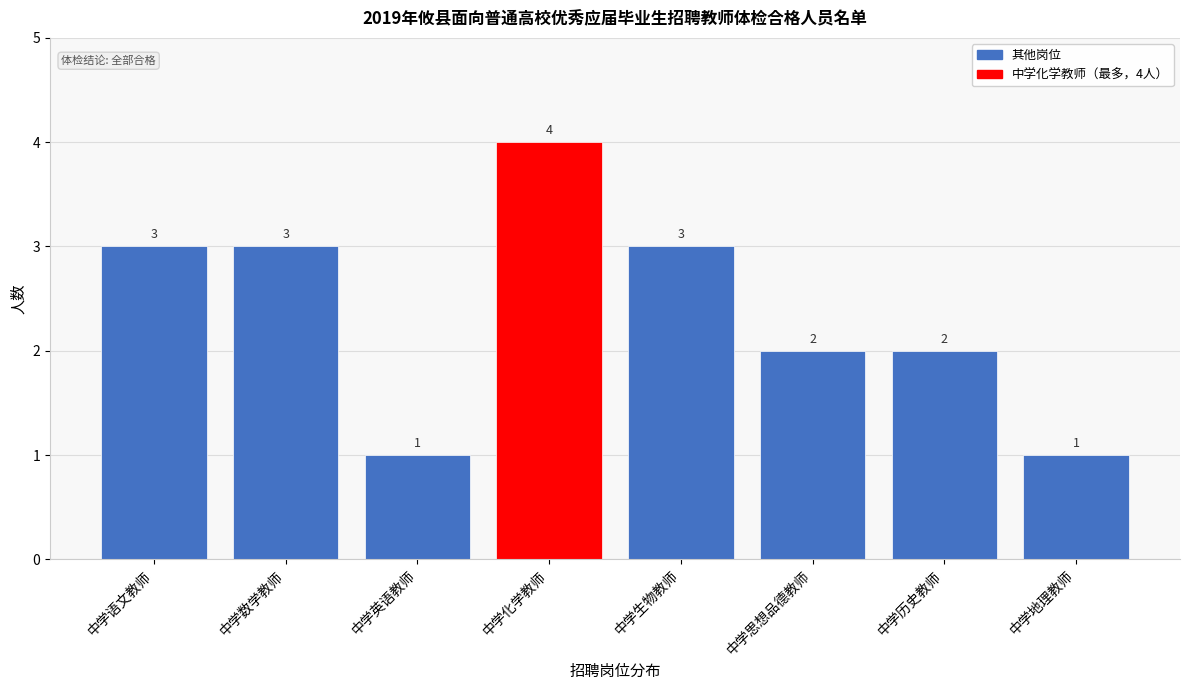

Reading left to right, extract all data points from this chart.

中学语文教师=3	中学数学教师=3	中学英语教师=1	中学化学教师=4	中学生物教师=3	中学思想品德教师=2	中学历史教师=2	中学地理教师=1